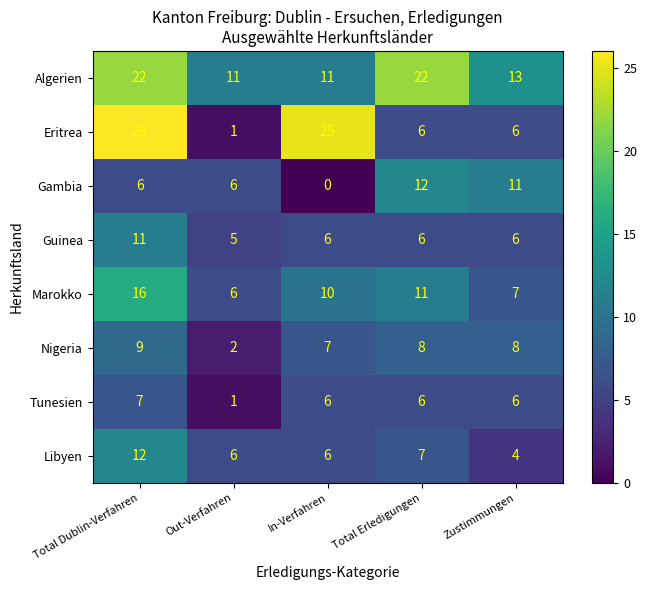

What is the highest value of the Tunesien series?

7